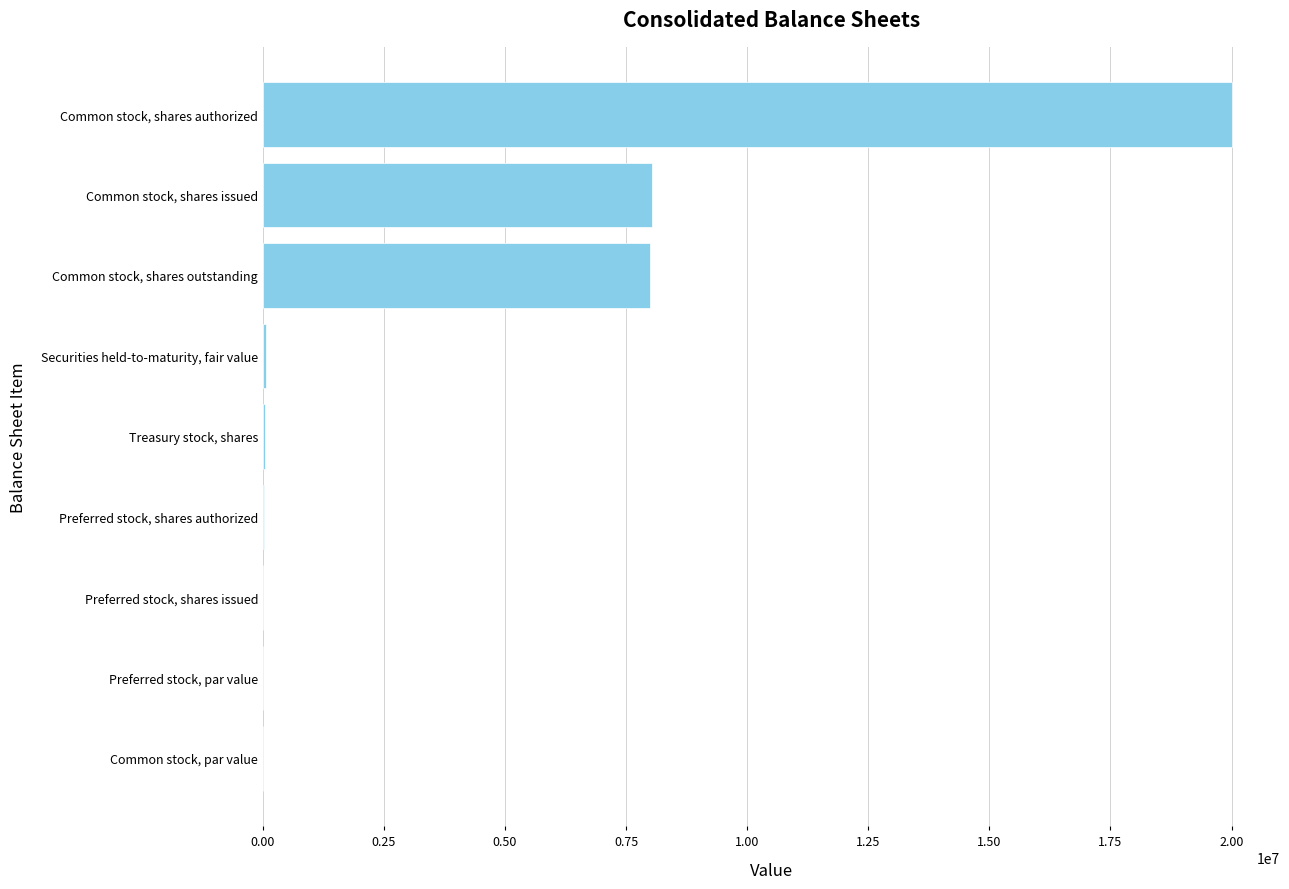

Which category has the highest value across all series?

Common stock, shares authorized